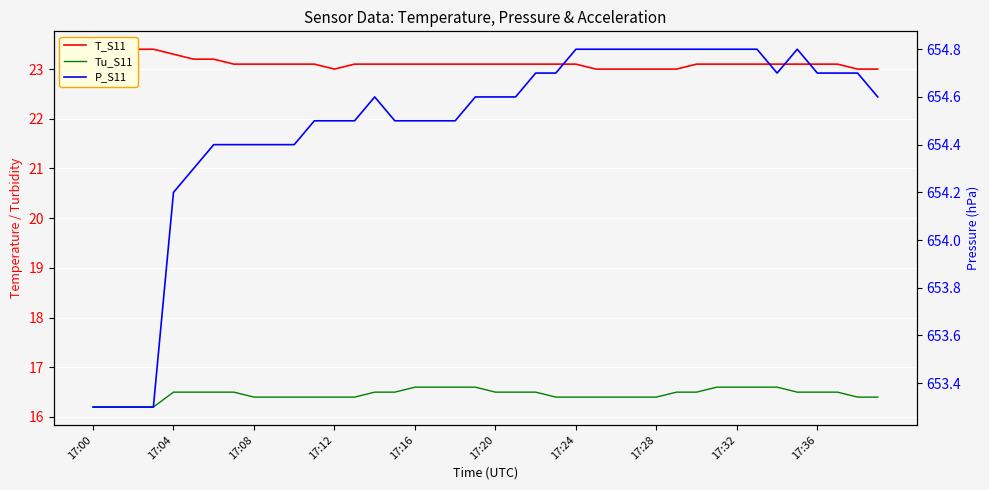

True or false: Tu_S11 has more than 0 points higher than both neighbors.

False